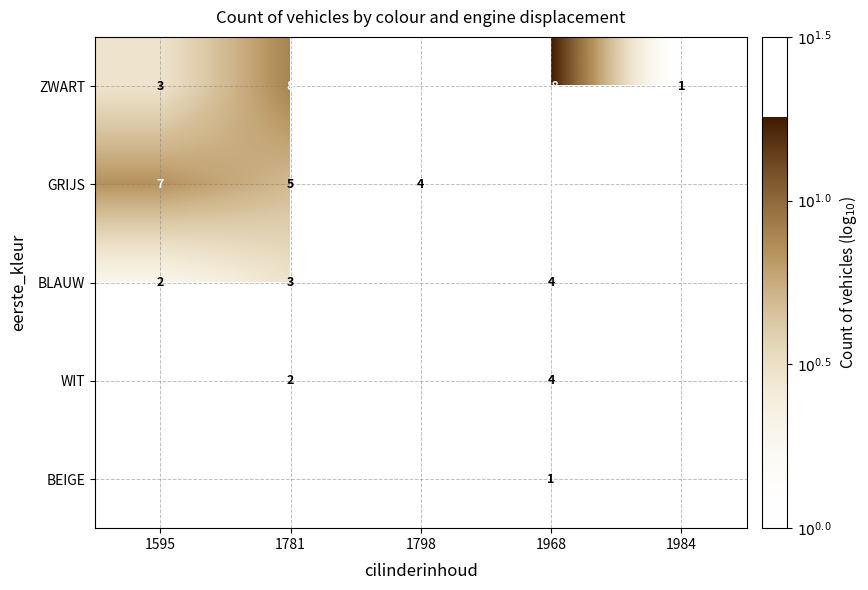

Rank the series by their average value, from highest to lowest.

ZWART, GRIJS, BLAUW, WIT, BEIGE